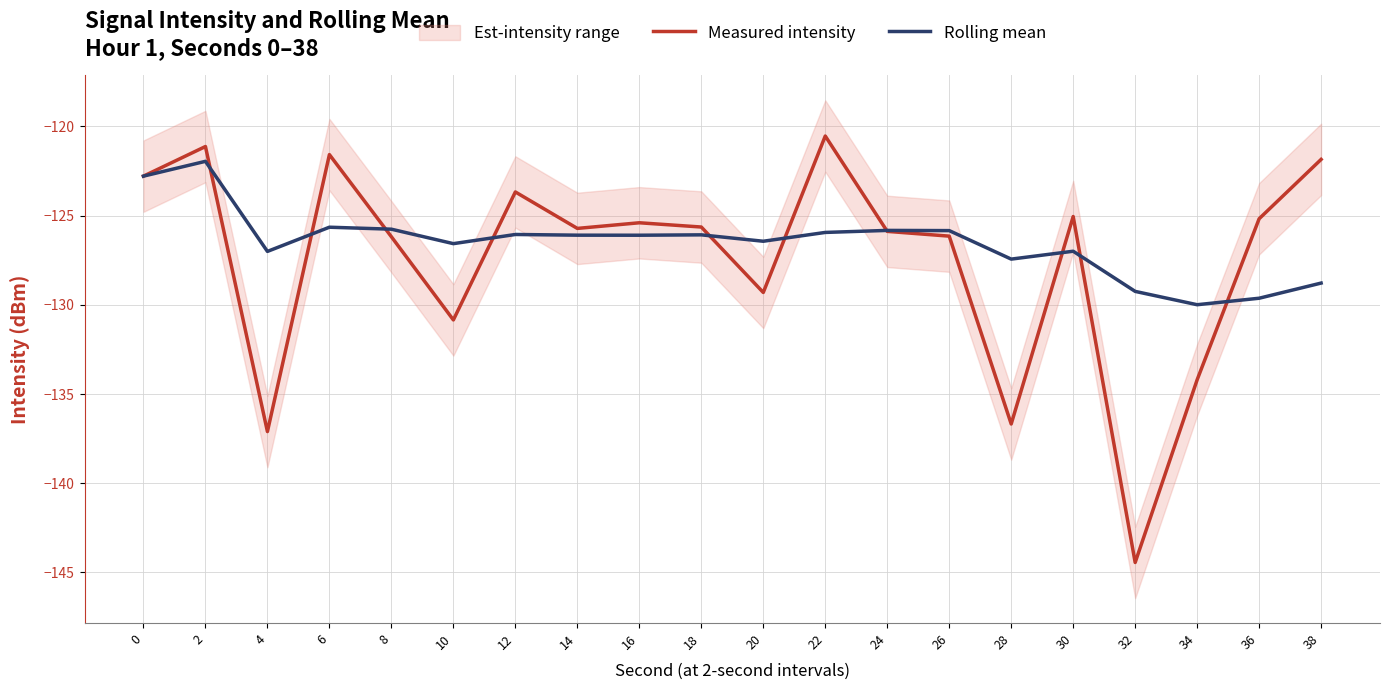

Reading right to left, transcribe all the data shown in this chart.

Measured intensity: 38=-121.9	36=-125.2	34=-134.2	32=-144.4	30=-125.1	28=-136.7	26=-126.2	24=-125.9	22=-120.5	20=-129.3	18=-125.6	16=-125.4	14=-125.7	12=-123.7	10=-130.8	8=-126.2	6=-121.6	4=-137.1	2=-121.1	0=-122.8
Rolling mean: 38=-128.8	36=-129.6	34=-130.0	32=-129.2	30=-127.0	28=-127.4	26=-125.8	24=-125.8	22=-125.9	20=-126.4	18=-126.1	16=-126.1	14=-126.1	12=-126.1	10=-126.6	8=-125.8	6=-125.7	4=-127.0	2=-122.0	0=-122.8